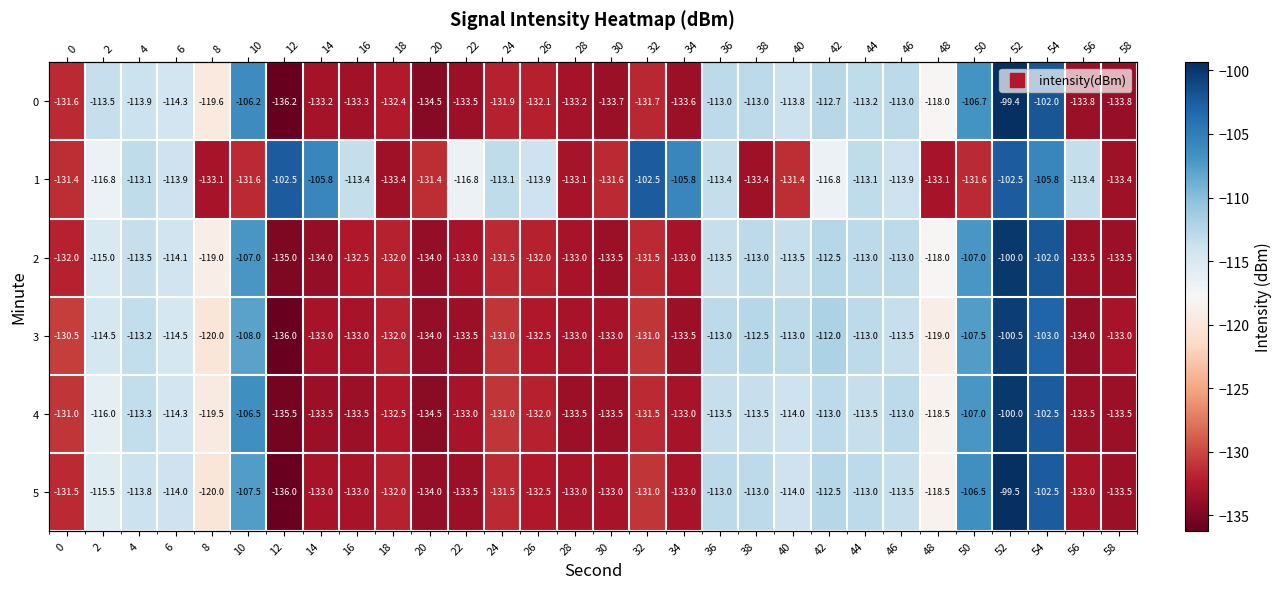

What is the total value across all series at 36?

-679.4